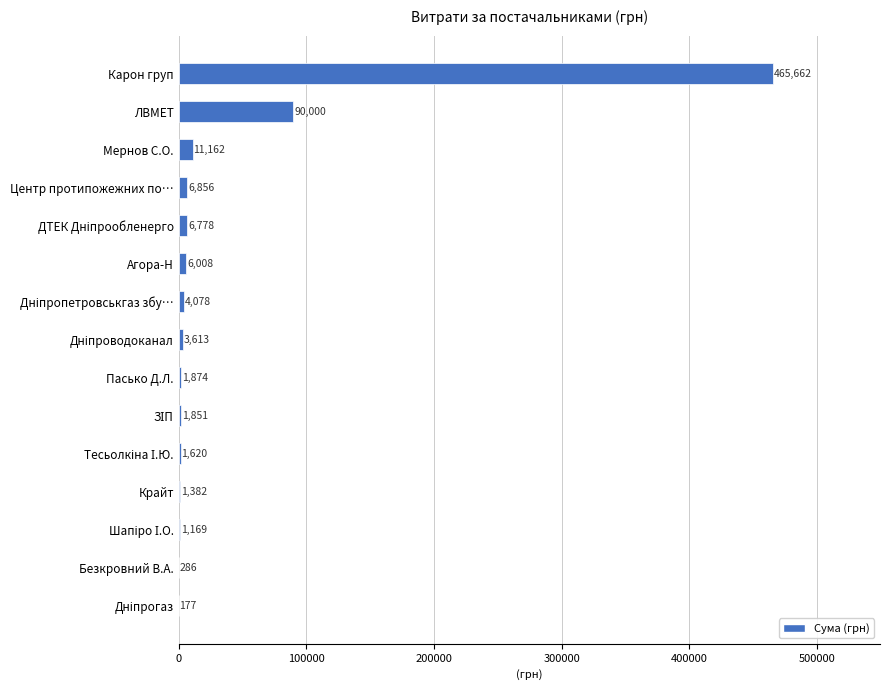

What value does the data have at ЛВМЕТ?

90000.0